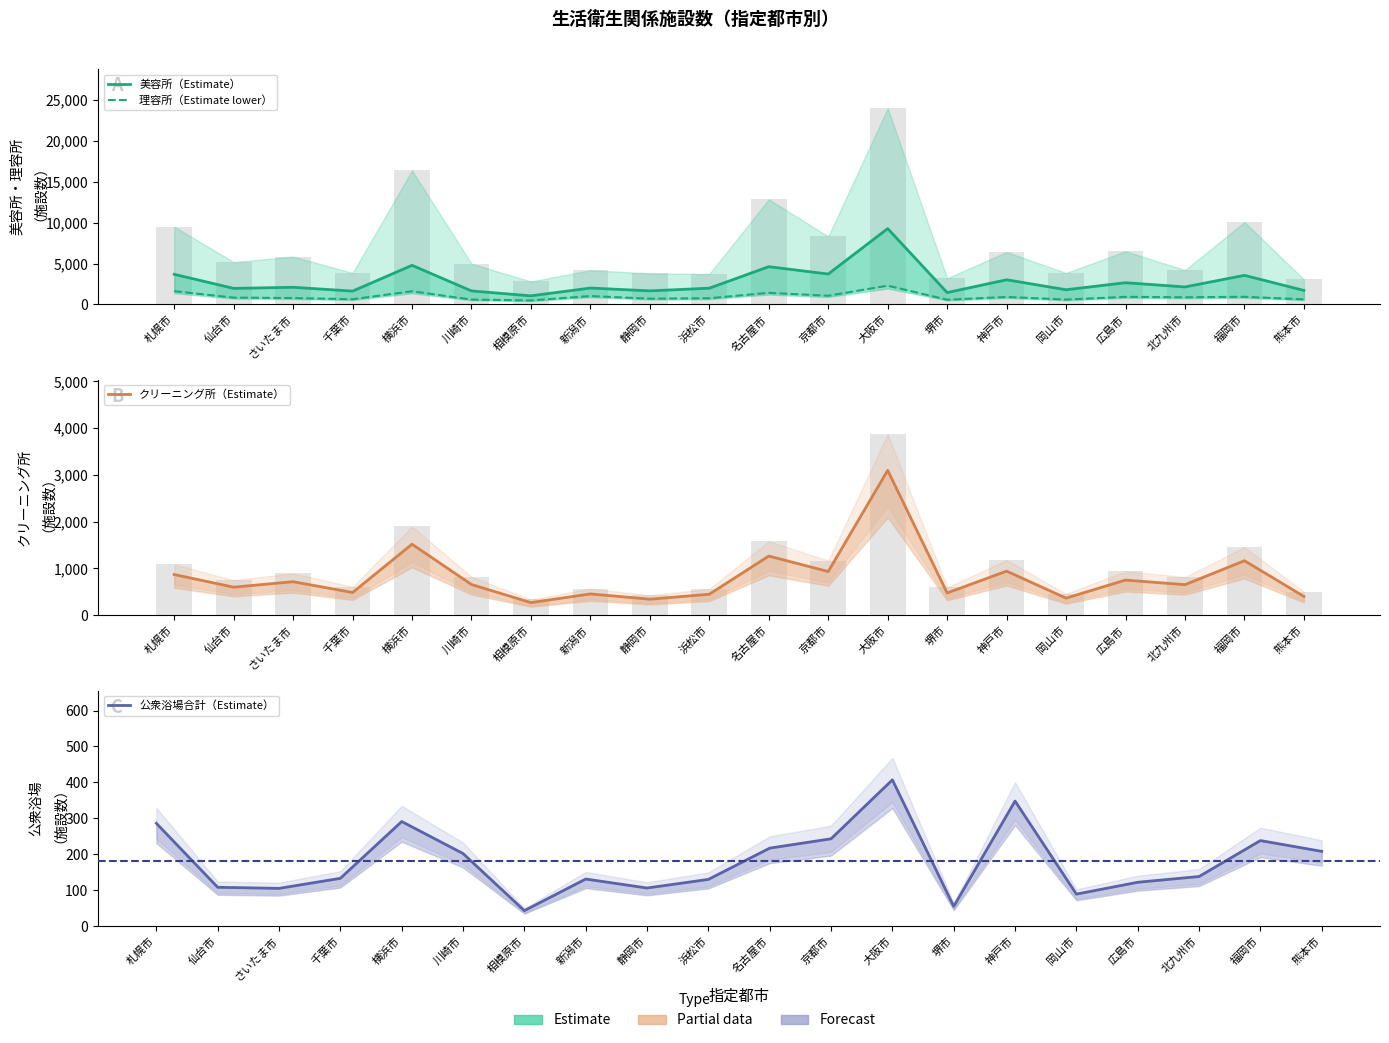

What is the difference between the maximum and minimum values in the 公衆浴場合計（Estimate） series?

364